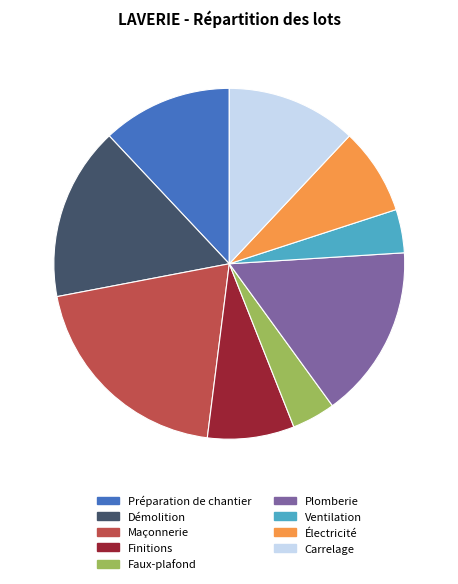

Does any single category account for the majority?

No